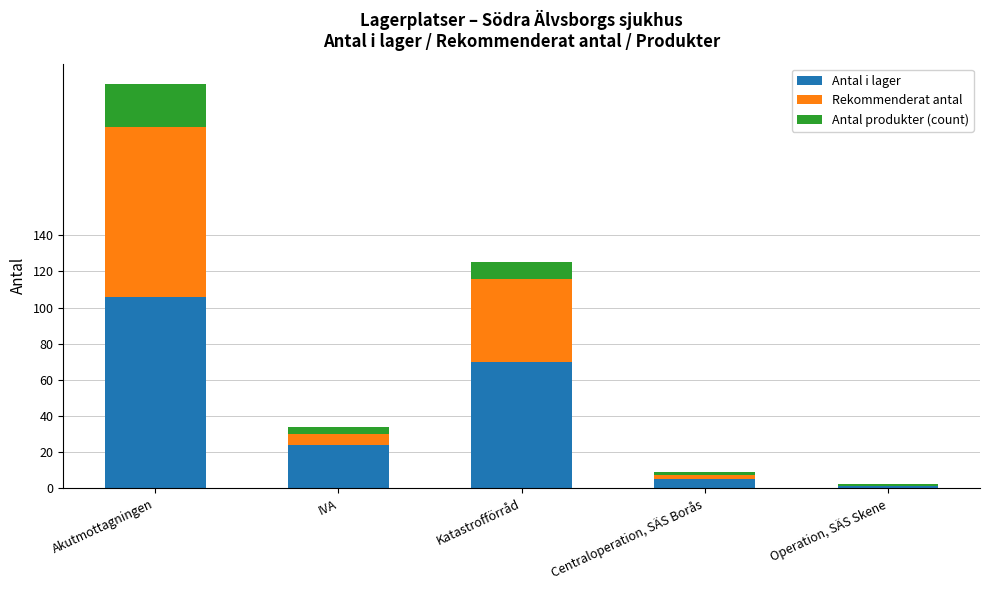

Count the number of data series in this chart.

3